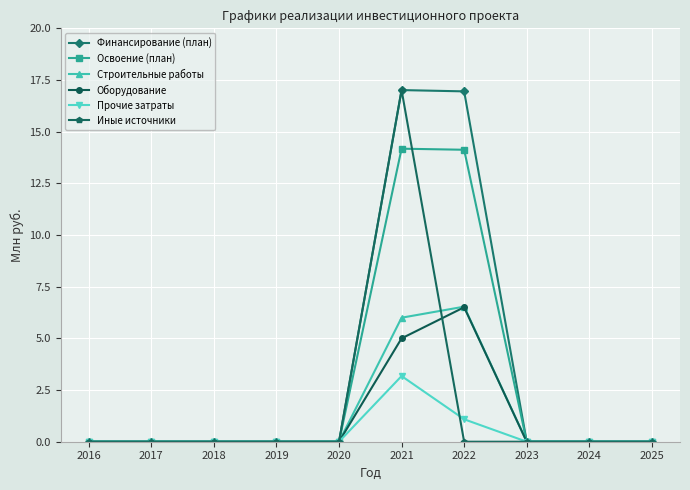

Which series has the largest total across all categories?

Финансирование (план)